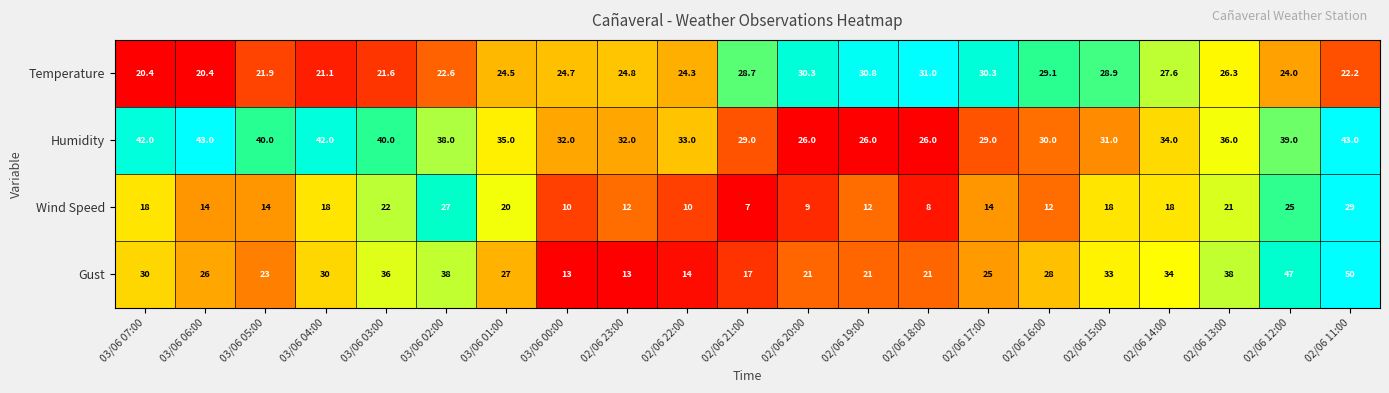

What is the difference between the highest and lowest values at 03/06 02:00?

15.4